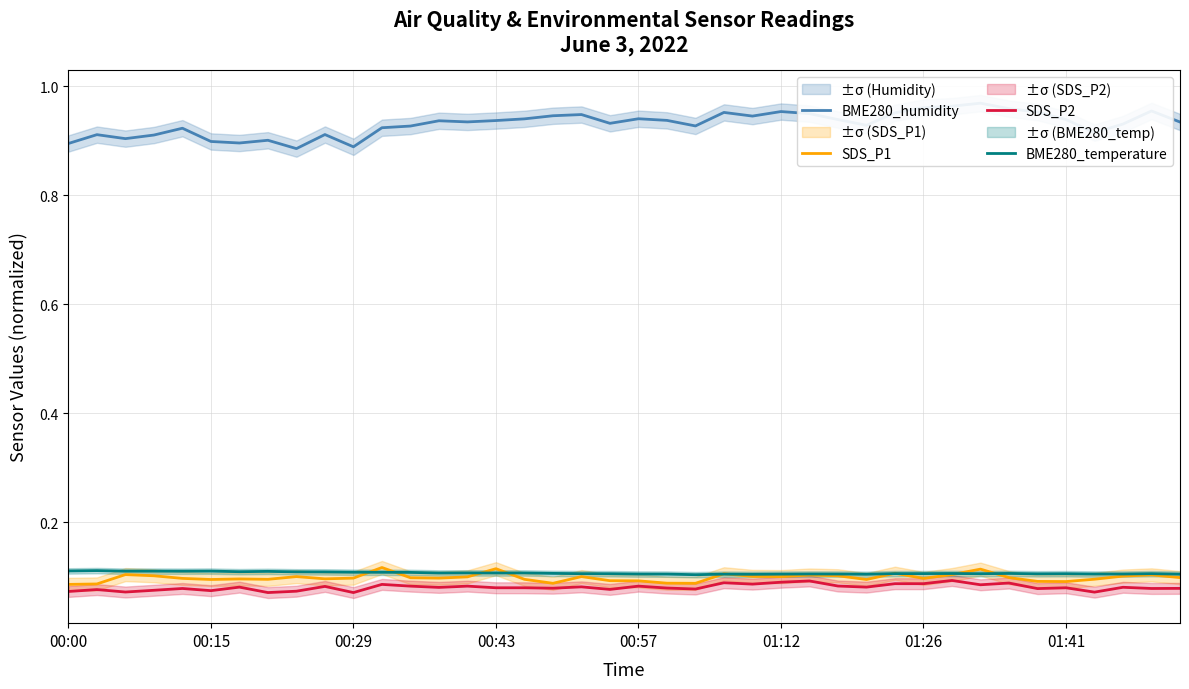

Where is BME280_humidity nearest to the value 0?

8